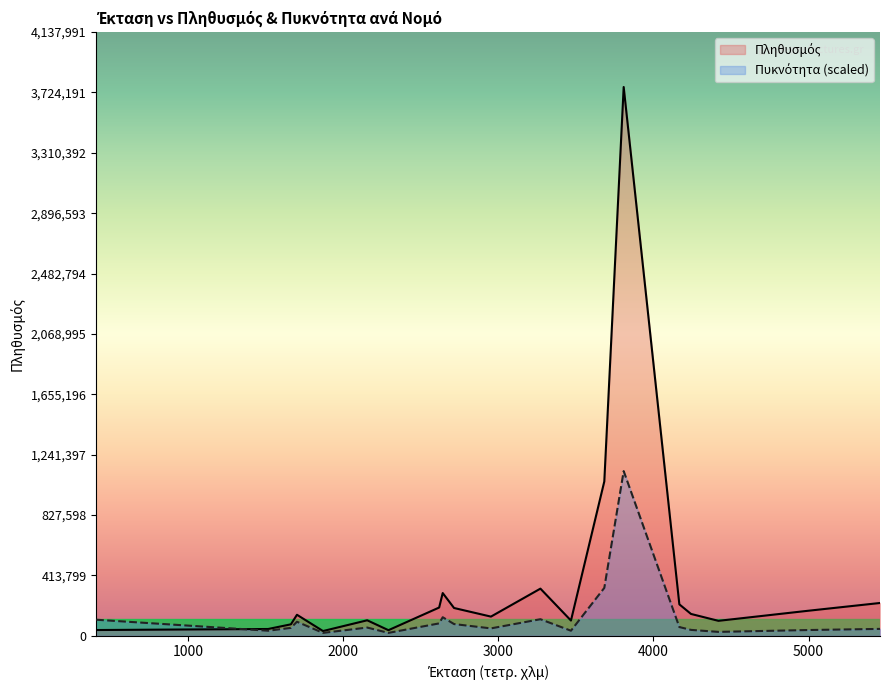

What is the label of the 6th point from the left?

Αχαΐας